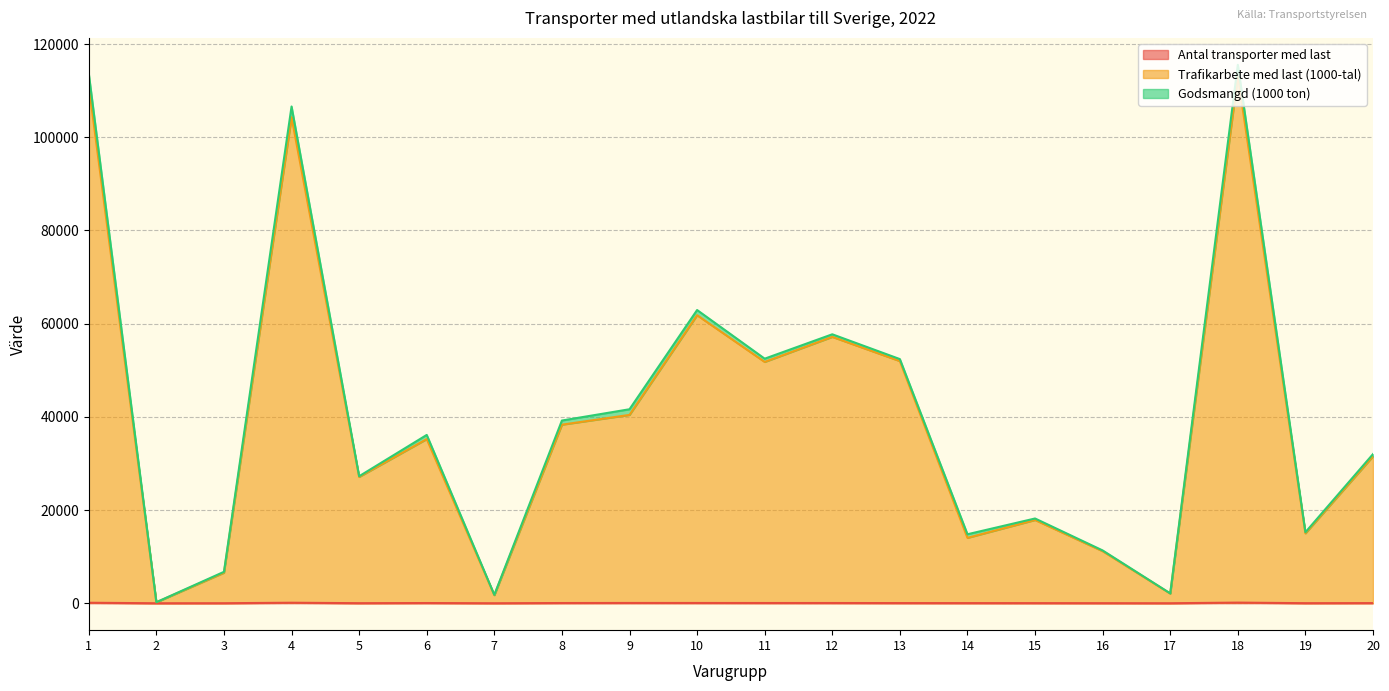

What is the maximum value shown in the chart?

113209